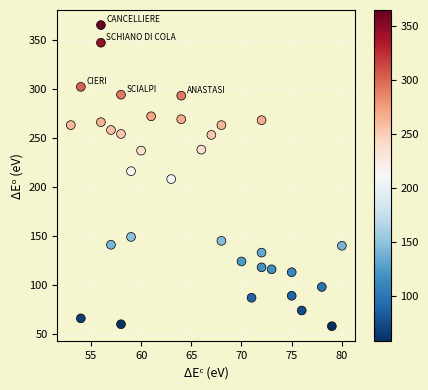

What is the range of Y values (max minus min)?

307